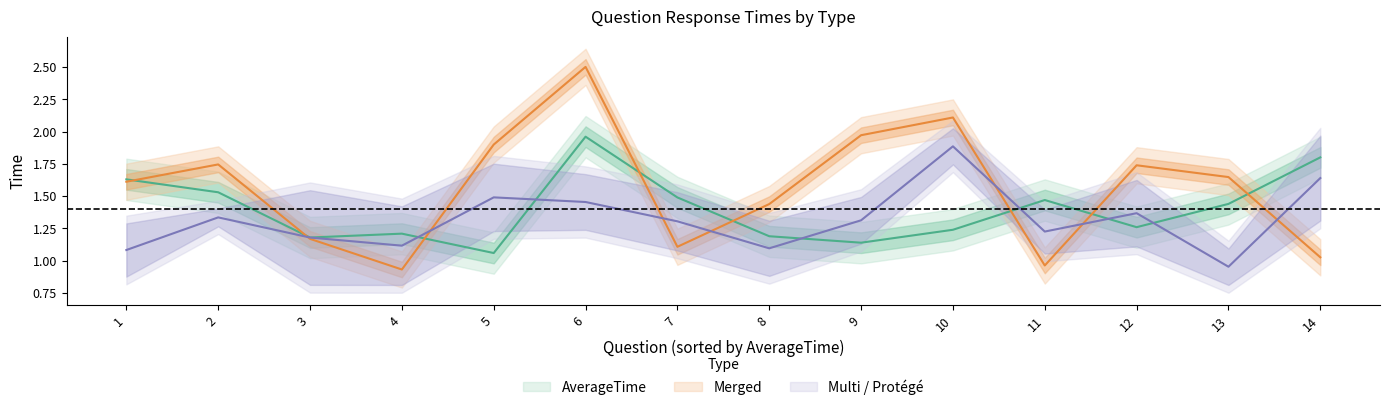

The Merged series shows 2.5 at 12. True or false?

False